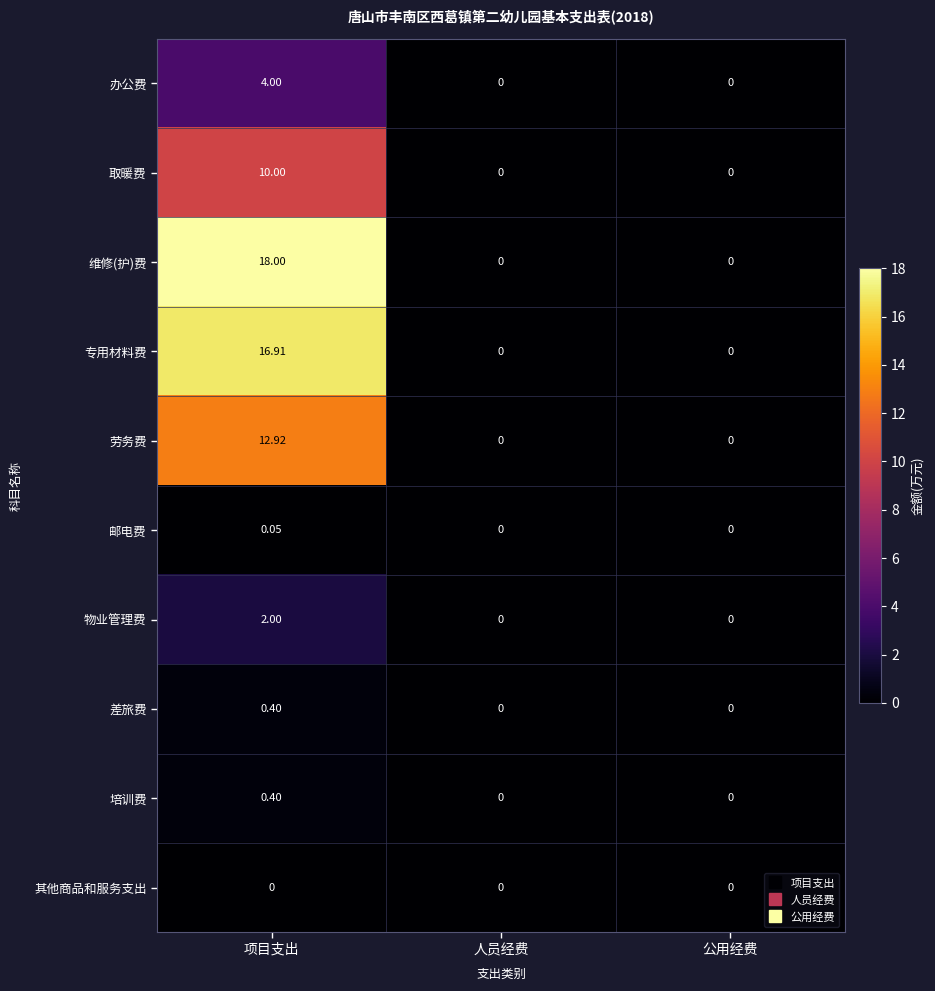

Which series changed the most between 项目支出 and 人员经费?

维修(护)费